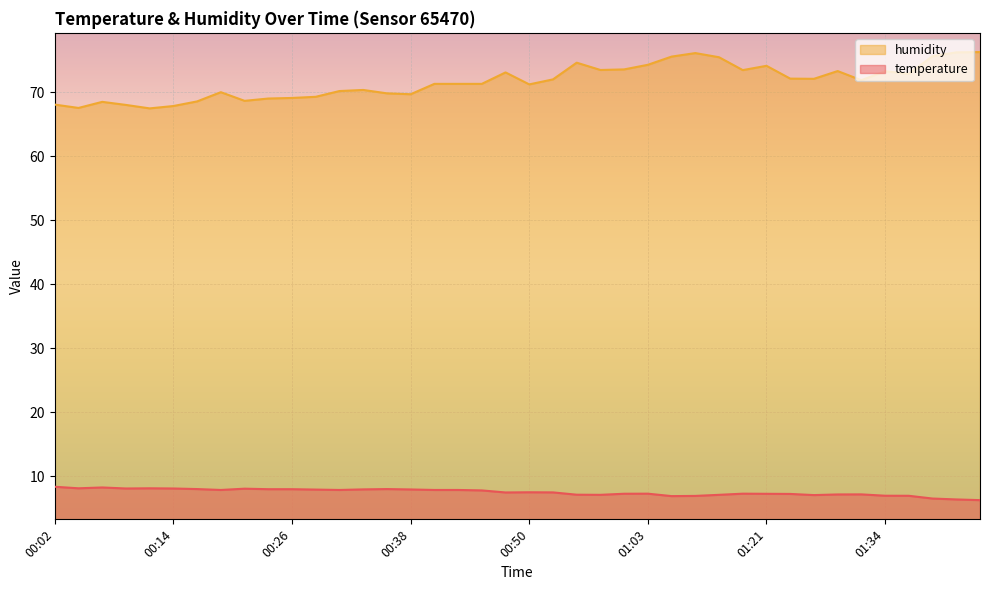

Rank the series at 01:37 from lowest to highest value.

temperature, humidity